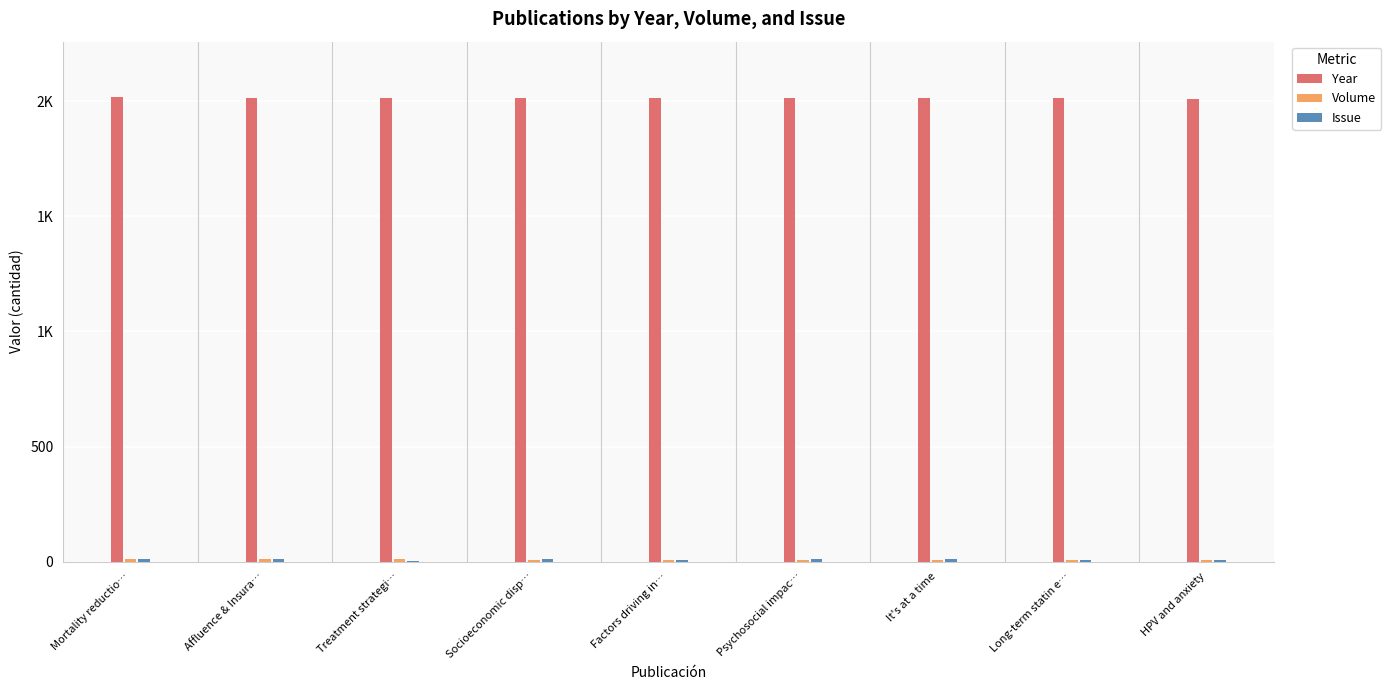

What is the total value across all series at Psychosocial impac…?

2033